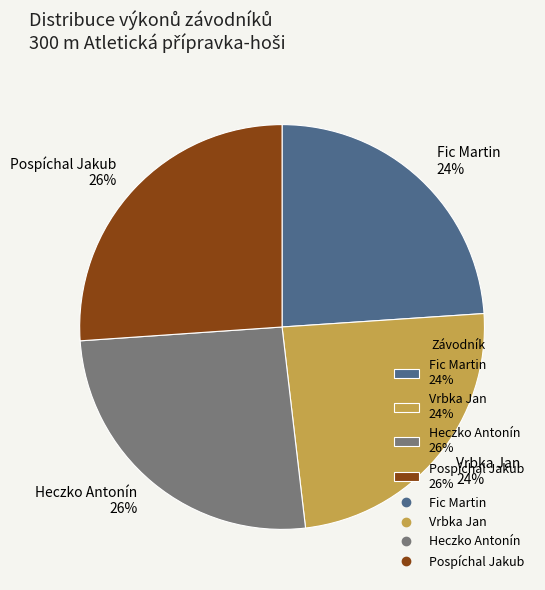

Approximately how many times larger is the value at Pospíchal Jakub compared to Fic Martin?

1.1